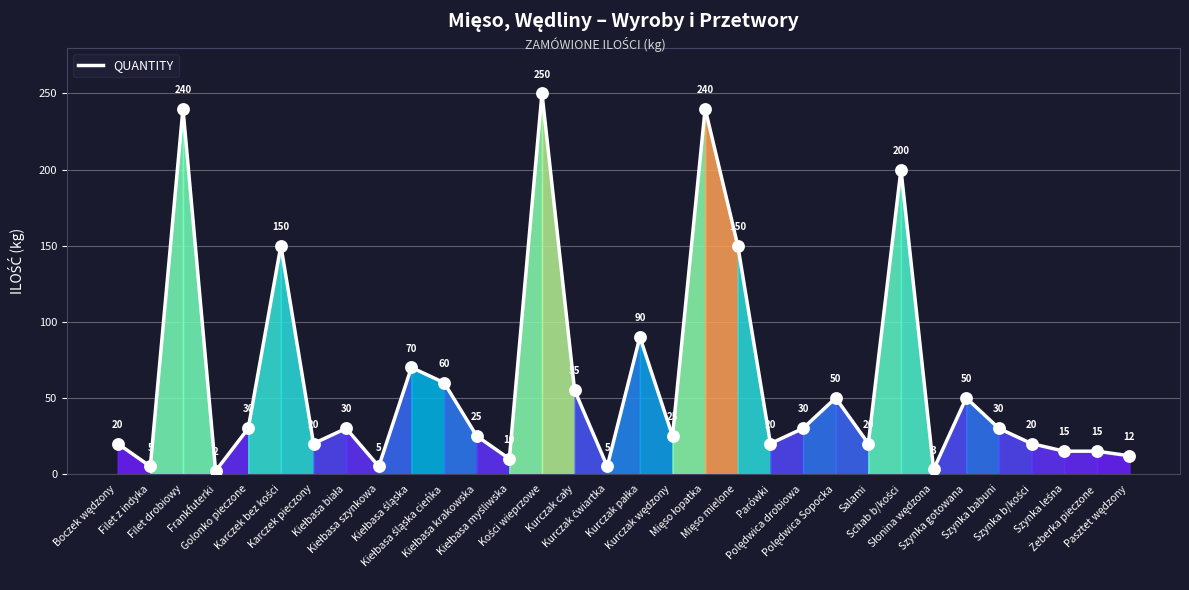

Which has a higher value, Filet z indyka or Golonko pieczone?

Golonko pieczone